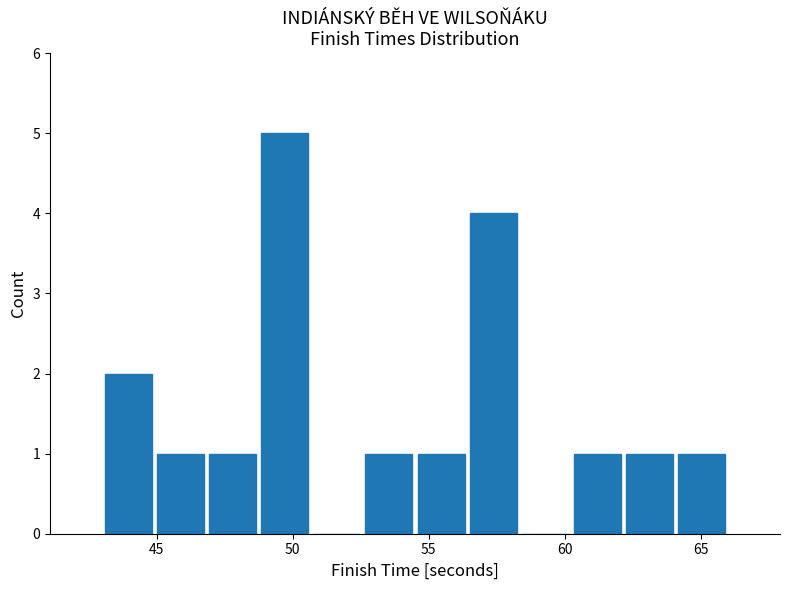

Around what value on the x-axis is the tallest bar? Give the approximate position of its centre, as read against the axis.

49.5